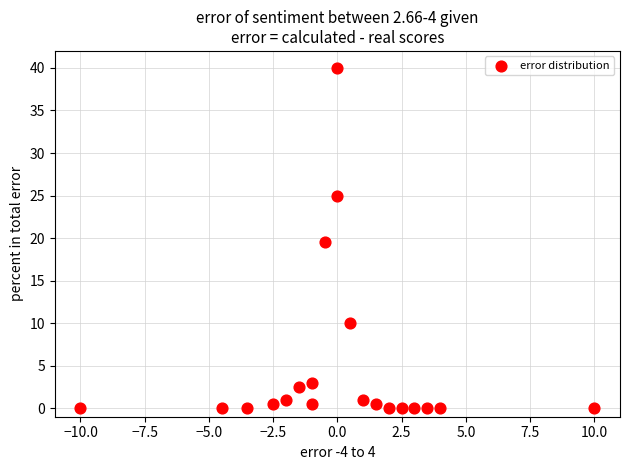

What is the range of Y values (max minus min)?

40.0